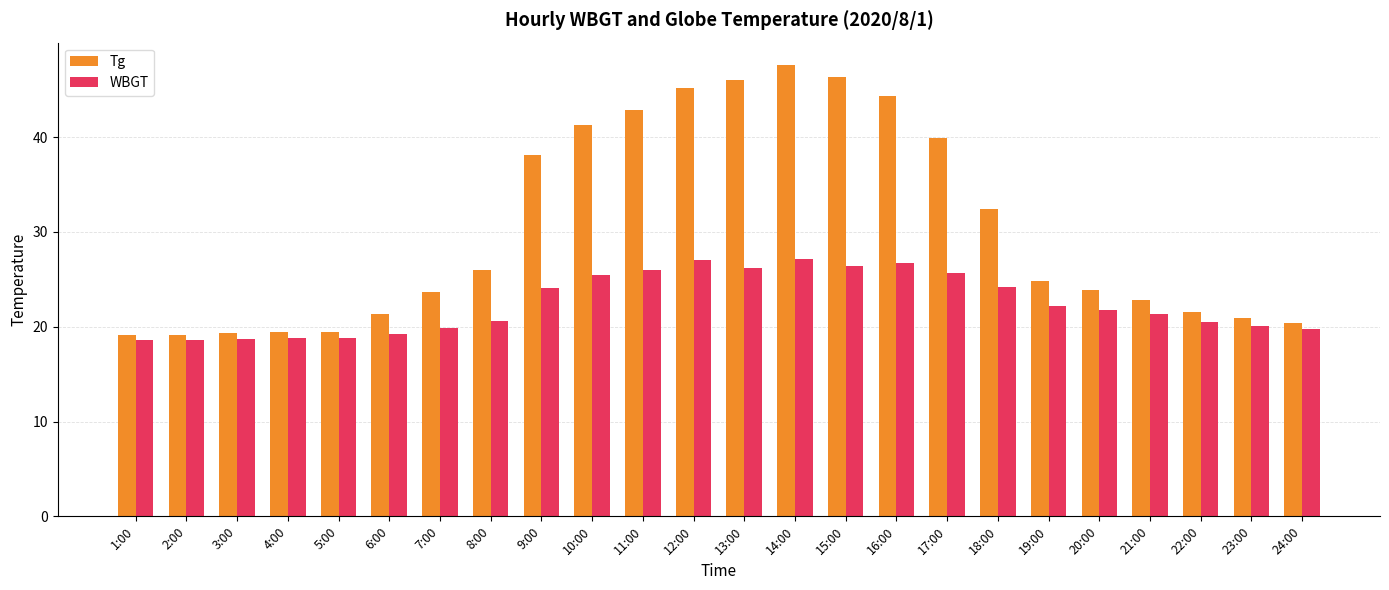

What position from the left is 13:00?

13